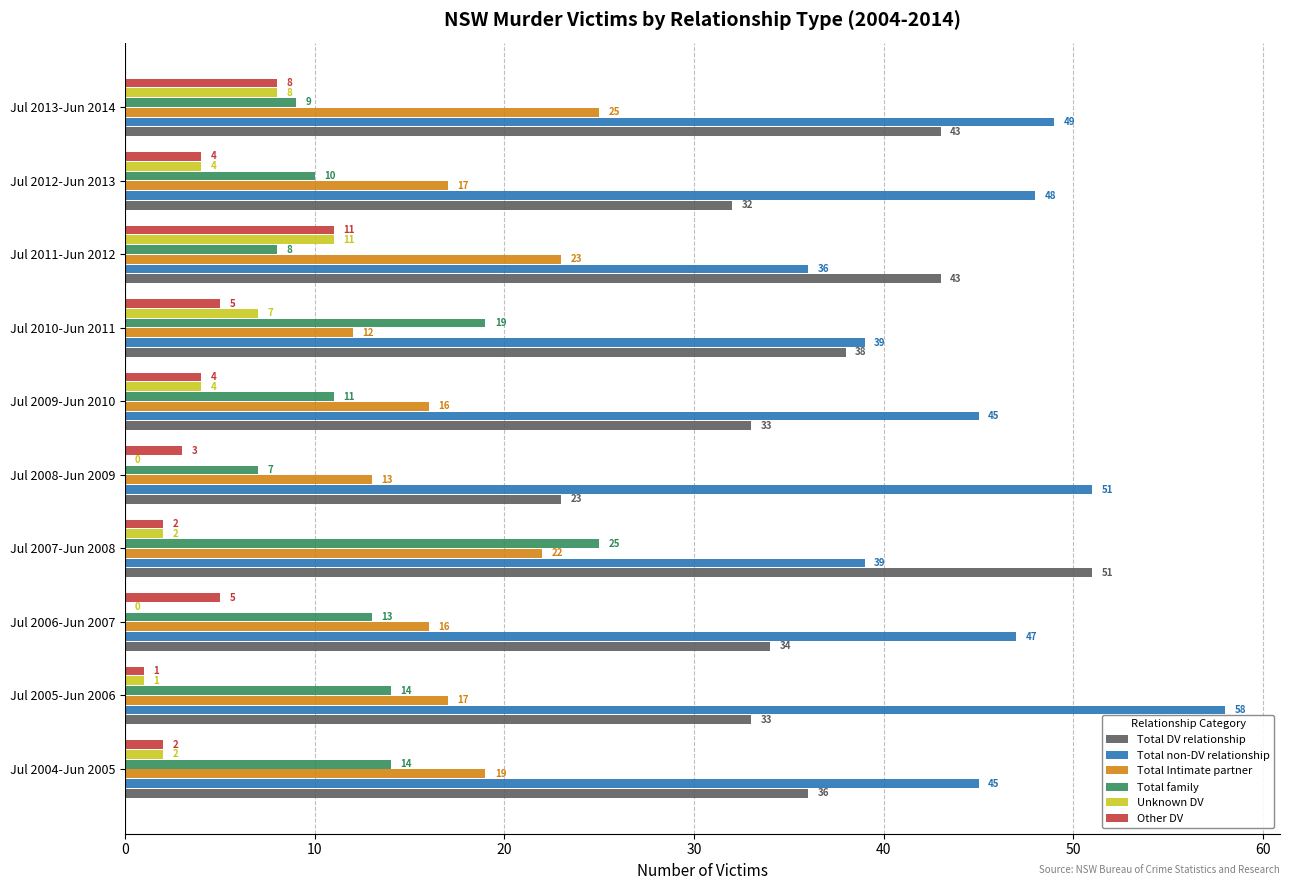

Which series changed the most between Jul 2005-Jun 2006 and Jul 2007-Jun 2008?

Total non-DV relationship